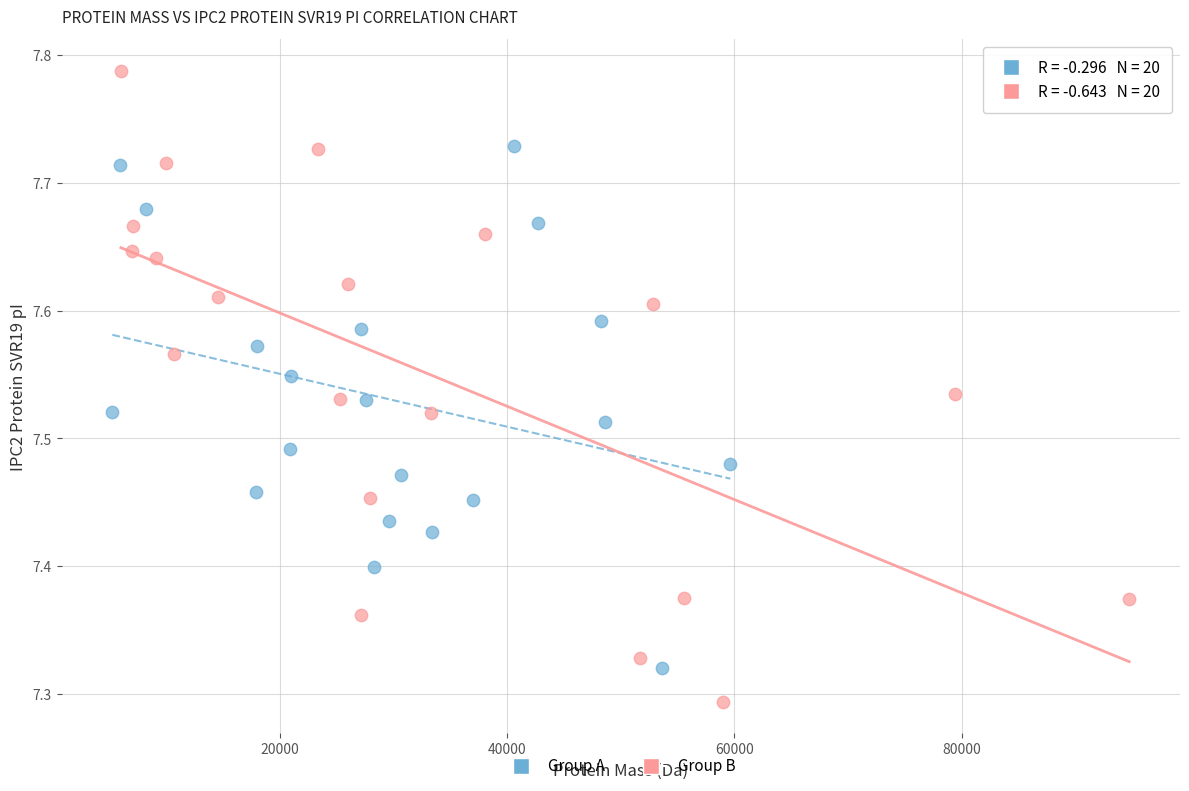

Which series has the widest spread of Y values?

Group B